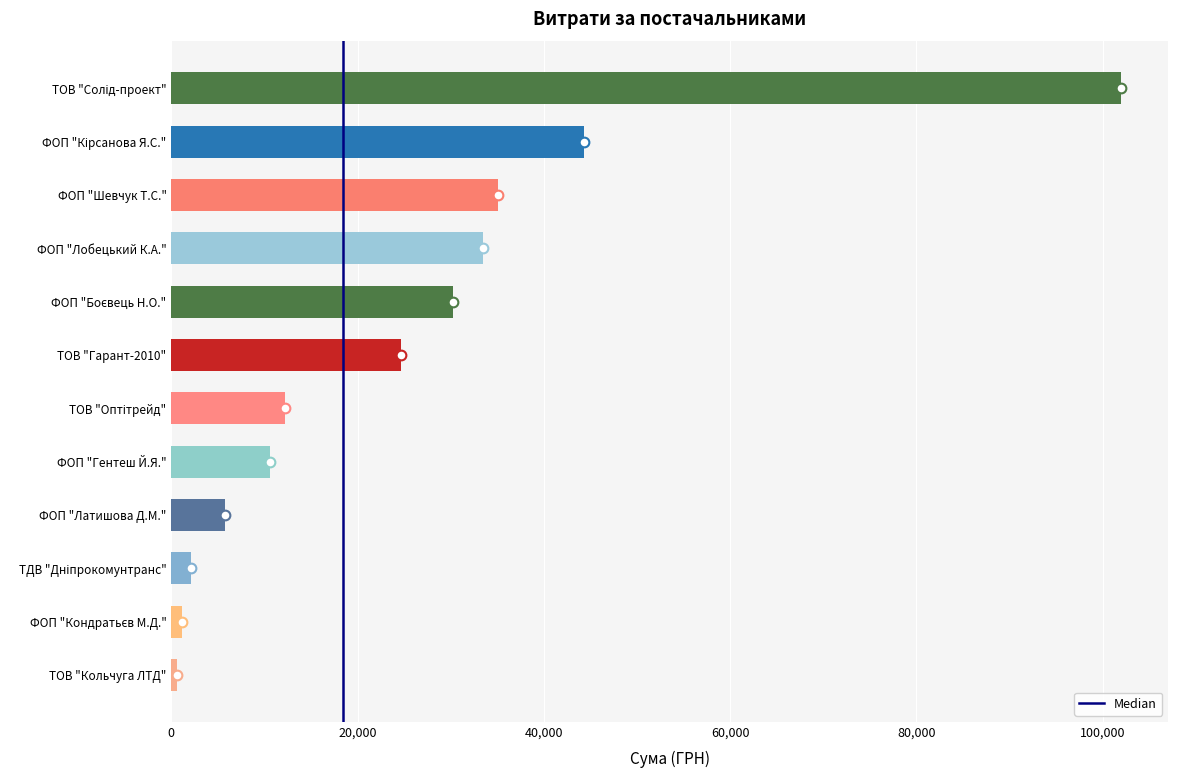

What is the maximum value shown in the chart?

101956.1